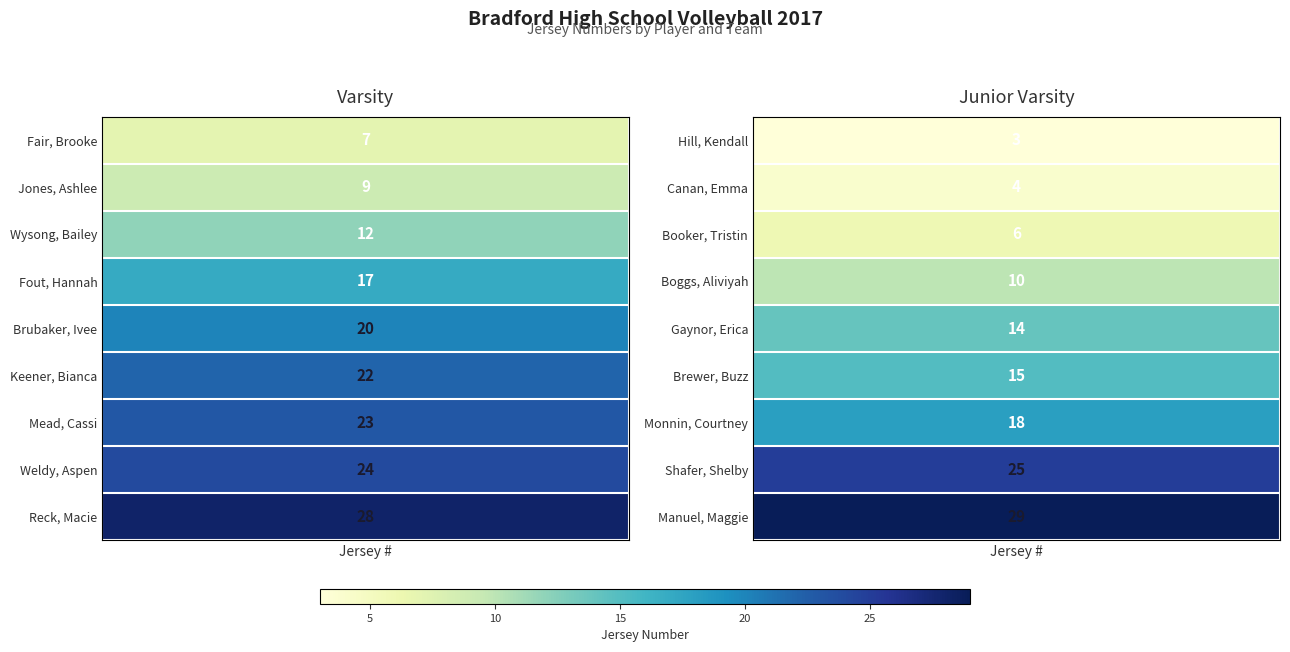

What is the difference between the highest and lowest values at Fair, Brooke?

4